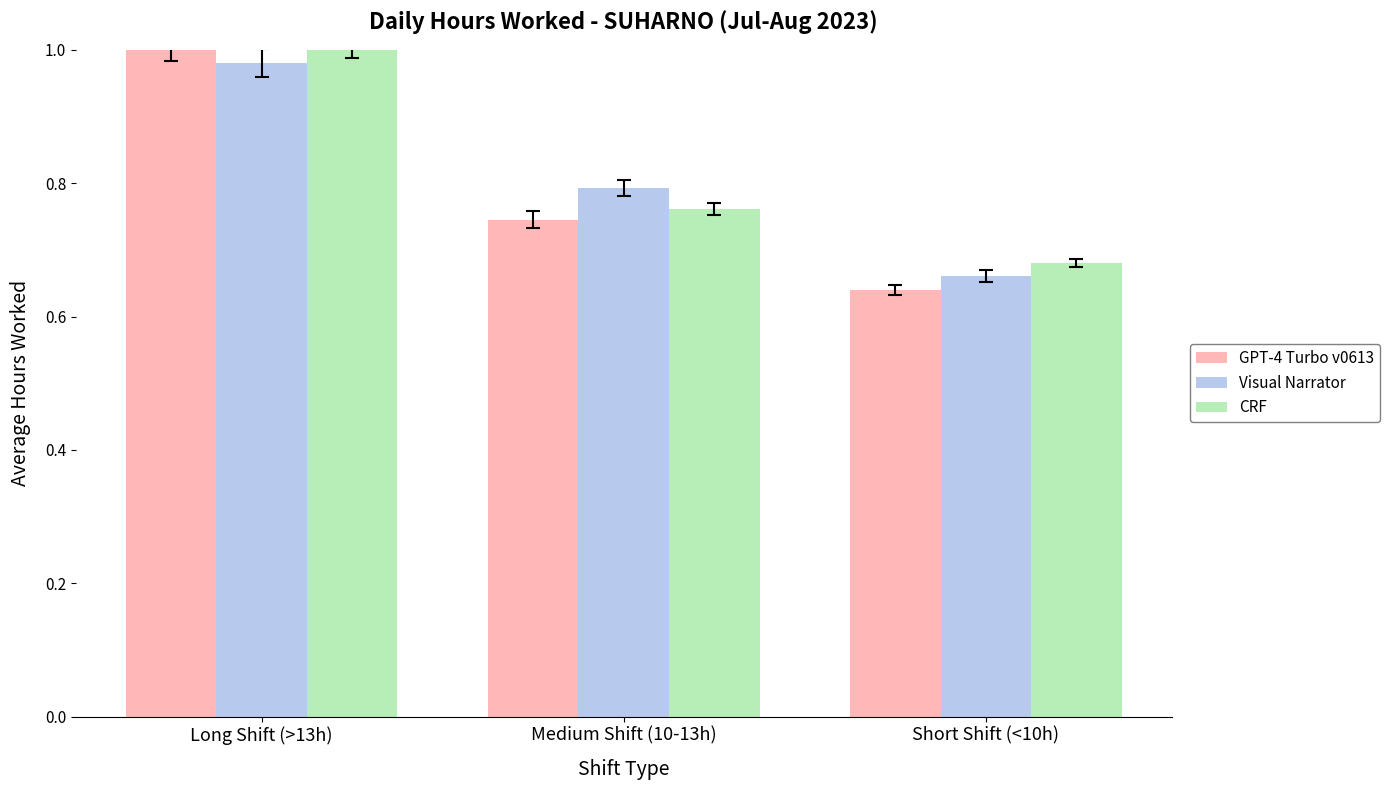

Between Long Shift (>13h) and Medium Shift (10-13h), which series saw the biggest shift?

GPT-4 Turbo v0613